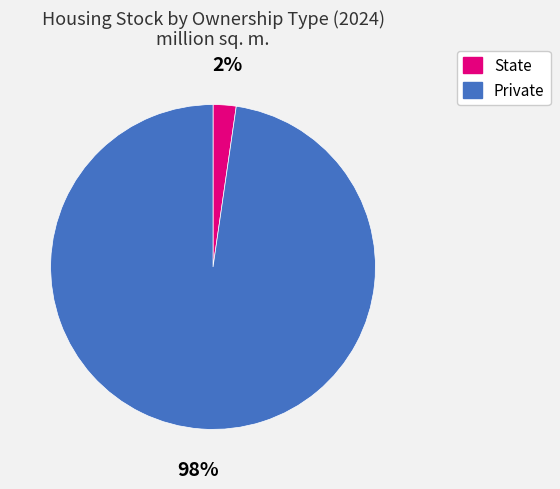

To the nearest percent, what is the average slice percentage?

50%